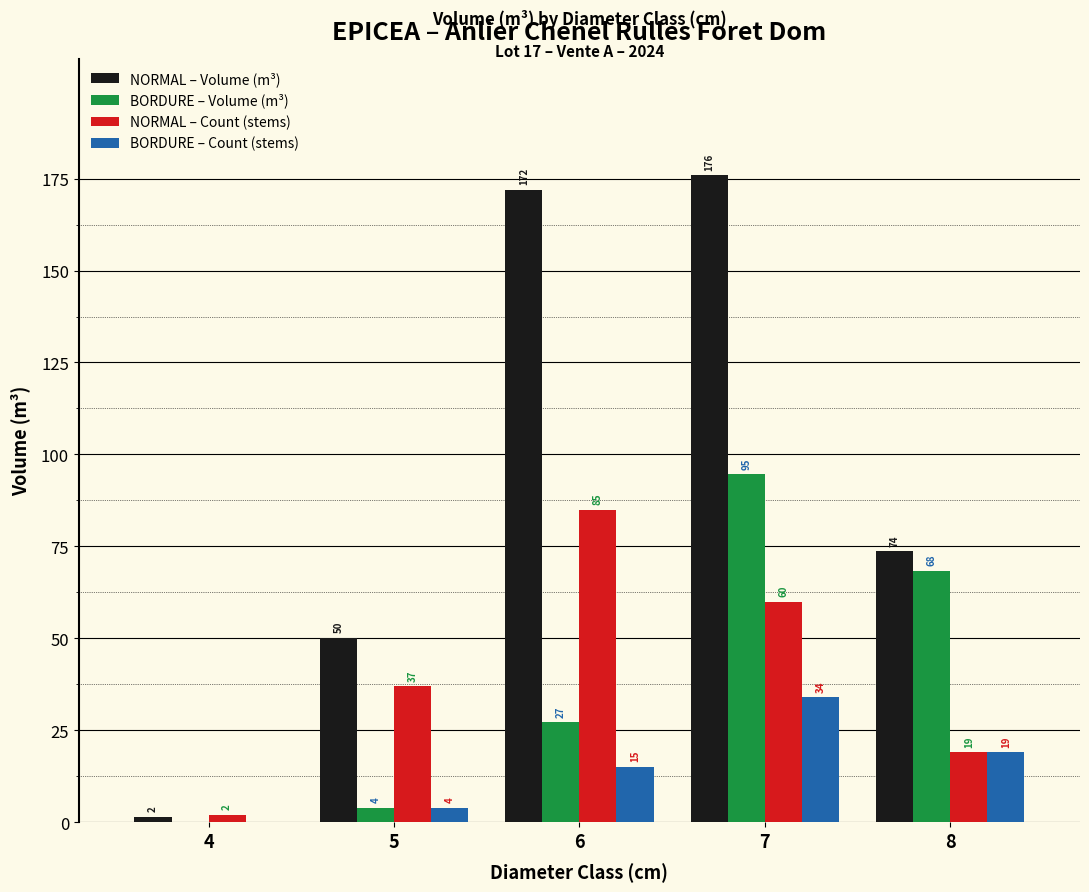

How many data points in NORMAL – Volume (m³) are above 73?

3